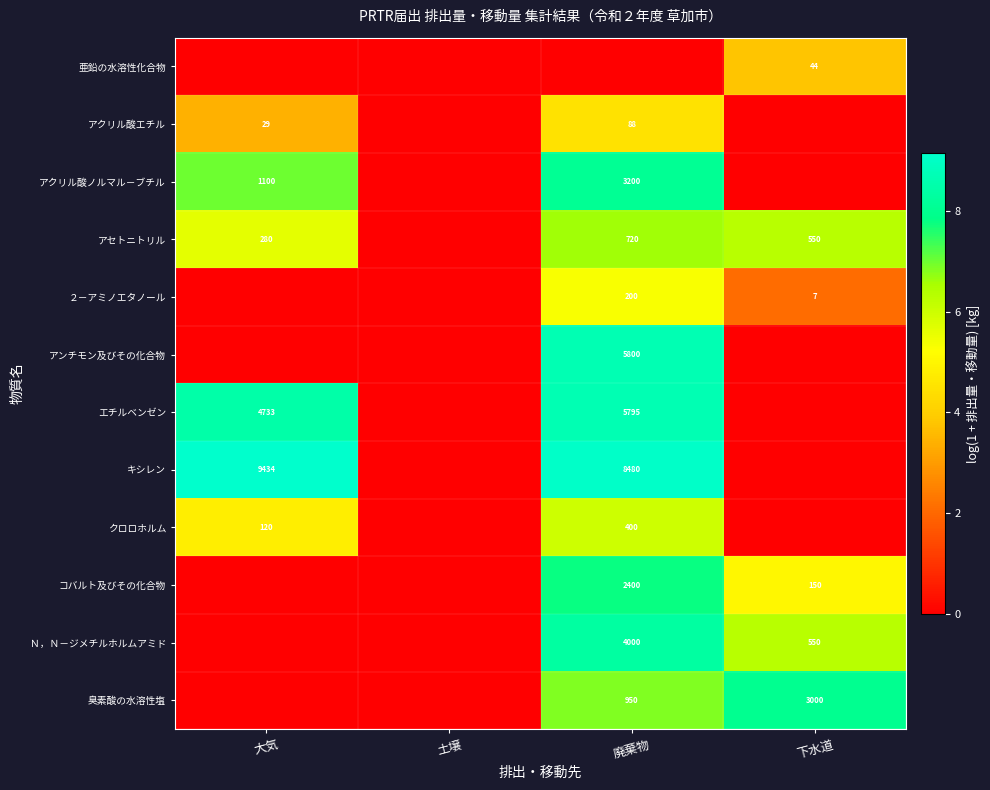

Is it true that アンチモン及びその化合物 equals 5800 at 廃棄物?

True